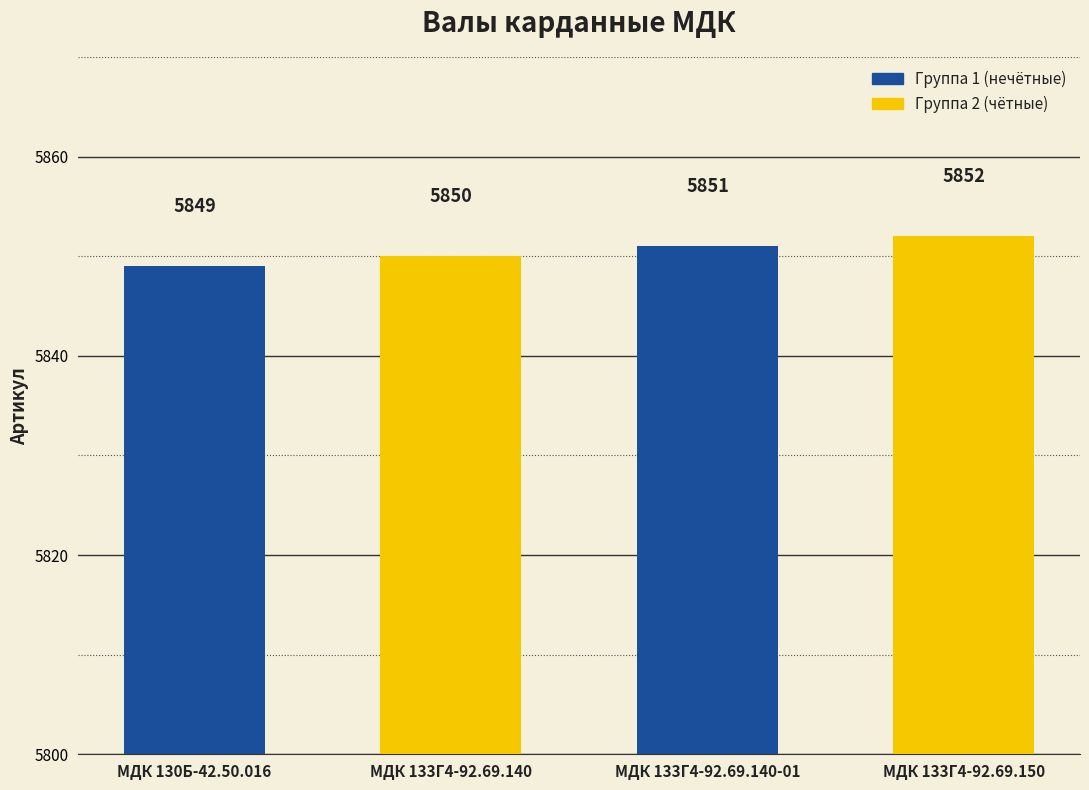

Count the values in the range 5850 to 5852.

3